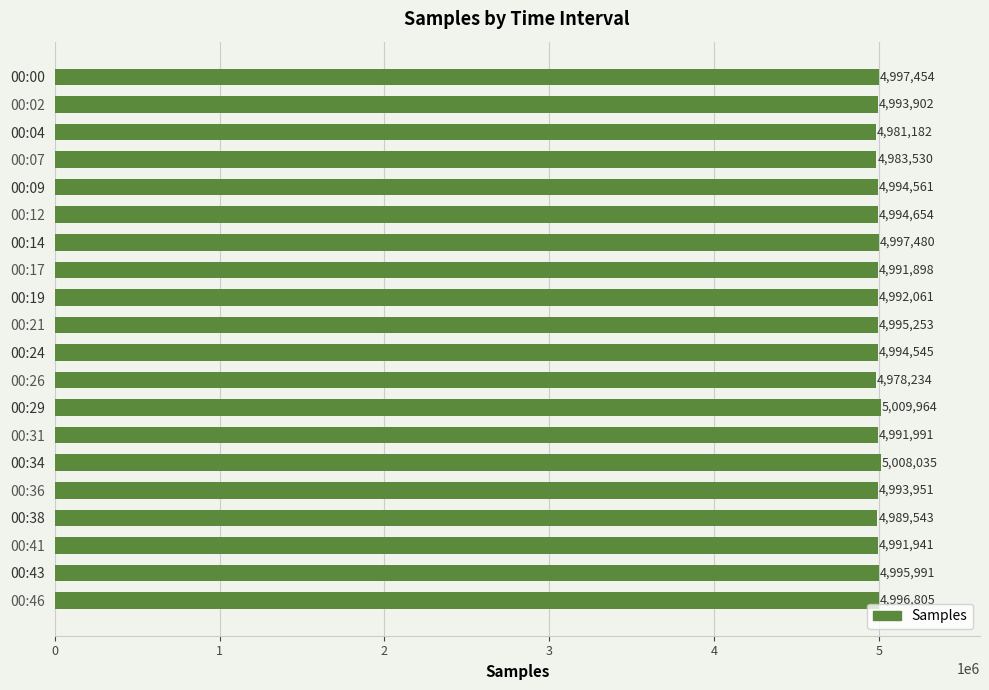

What is the value of the 1st bar from the top?

4997454